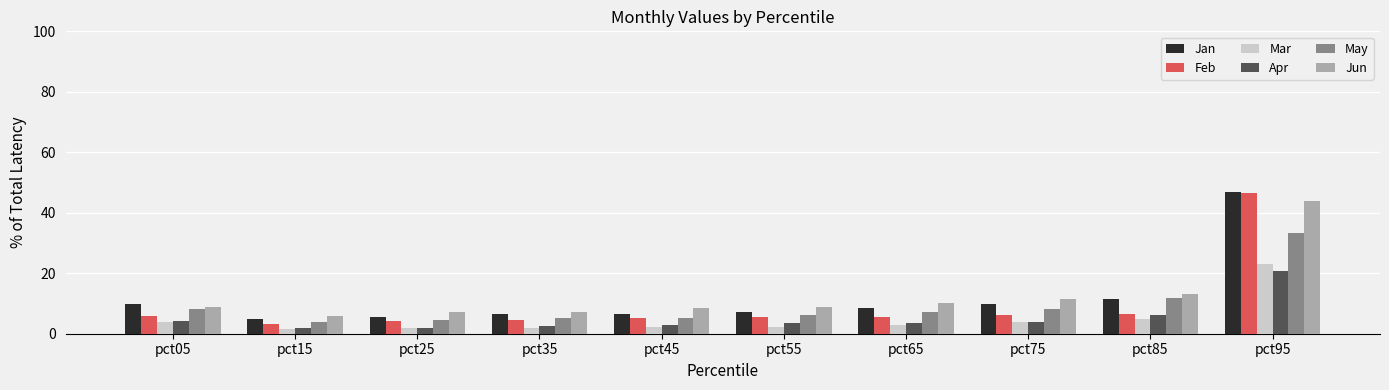

How many bars are there in total?

60